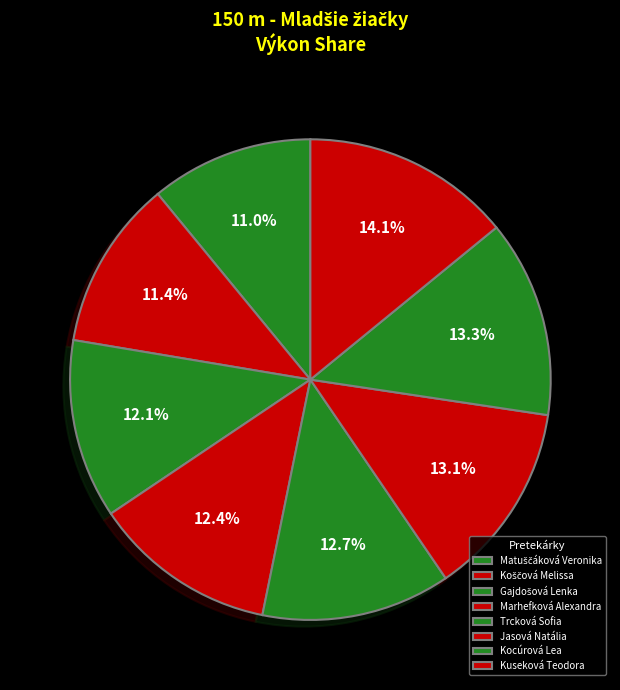

Does Trcková Sofia account for over 50% of the chart?

No